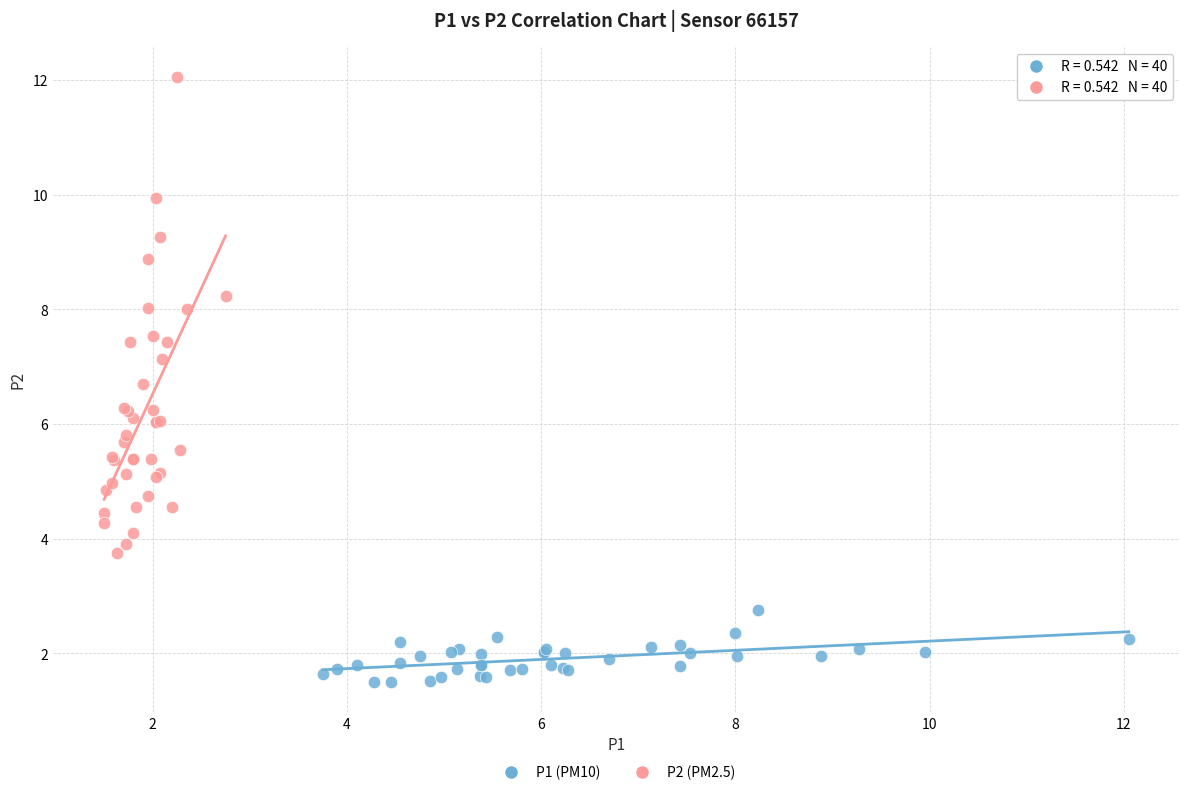

Which series has the largest Y range (max minus min)?

P2 (PM2.5)